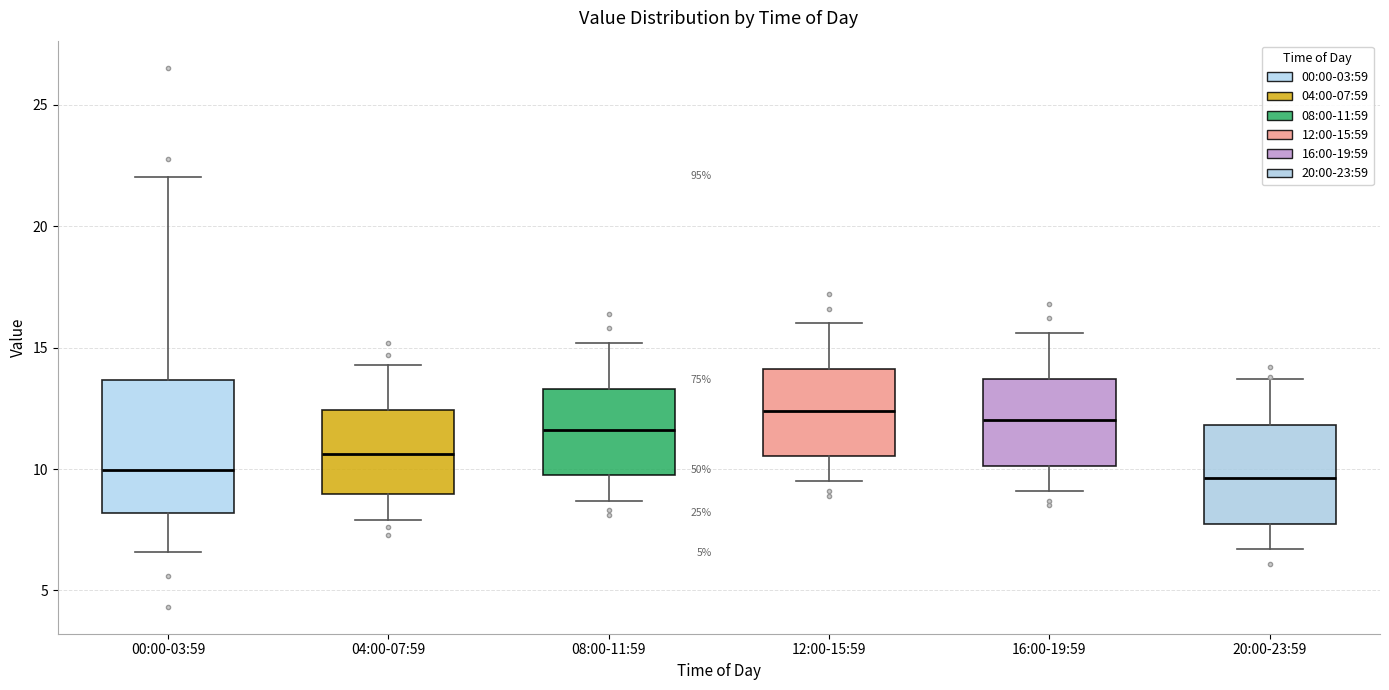

Reading left to right, read every box against the y-axis: the position of its median line, the range the box covers, and the ends of its whiskers. The values are not printed on the chart, so give them approximately, as read against the axis.

00:00-03:59: median 10.0, box 8.0 to 13.5, whiskers 6.5 to 22.0
04:00-07:59: median 10.5, box 9.0 to 12.5, whiskers 8.0 to 14.5
08:00-11:59: median 11.5, box 10.0 to 13.5, whiskers 8.5 to 15.0
12:00-15:59: median 12.5, box 10.5 to 14.0, whiskers 9.5 to 16.0
16:00-19:59: median 12.0, box 10.0 to 13.5, whiskers 9.0 to 15.5
20:00-23:59: median 9.5, box 7.5 to 12.0, whiskers 6.5 to 13.5